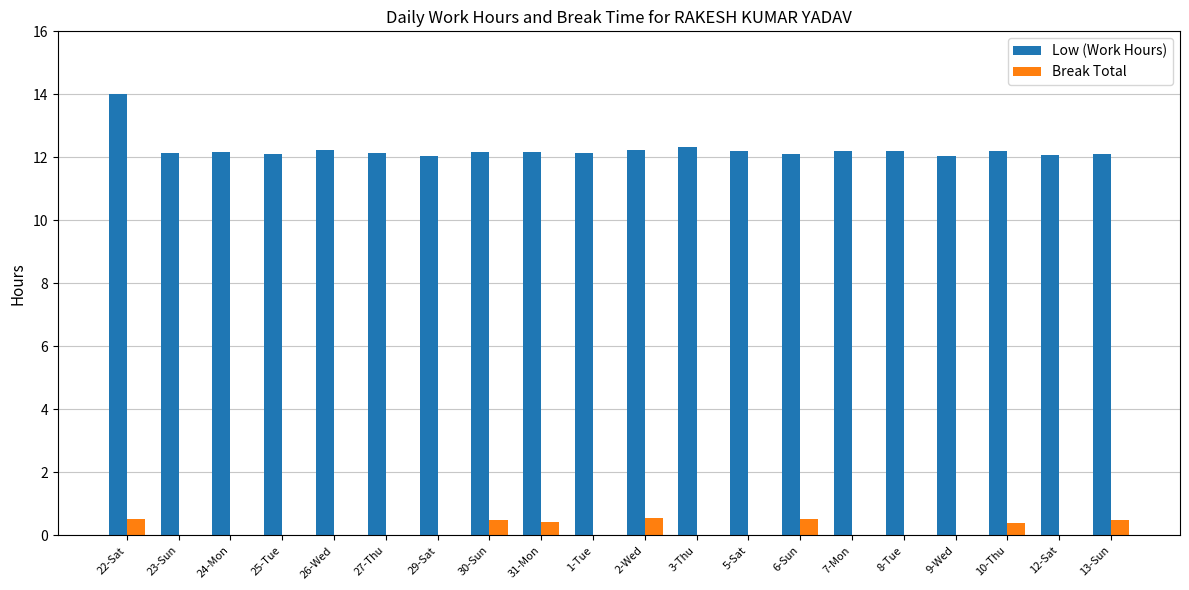

What is the sum of all Low (Work Hours) values?

245.0